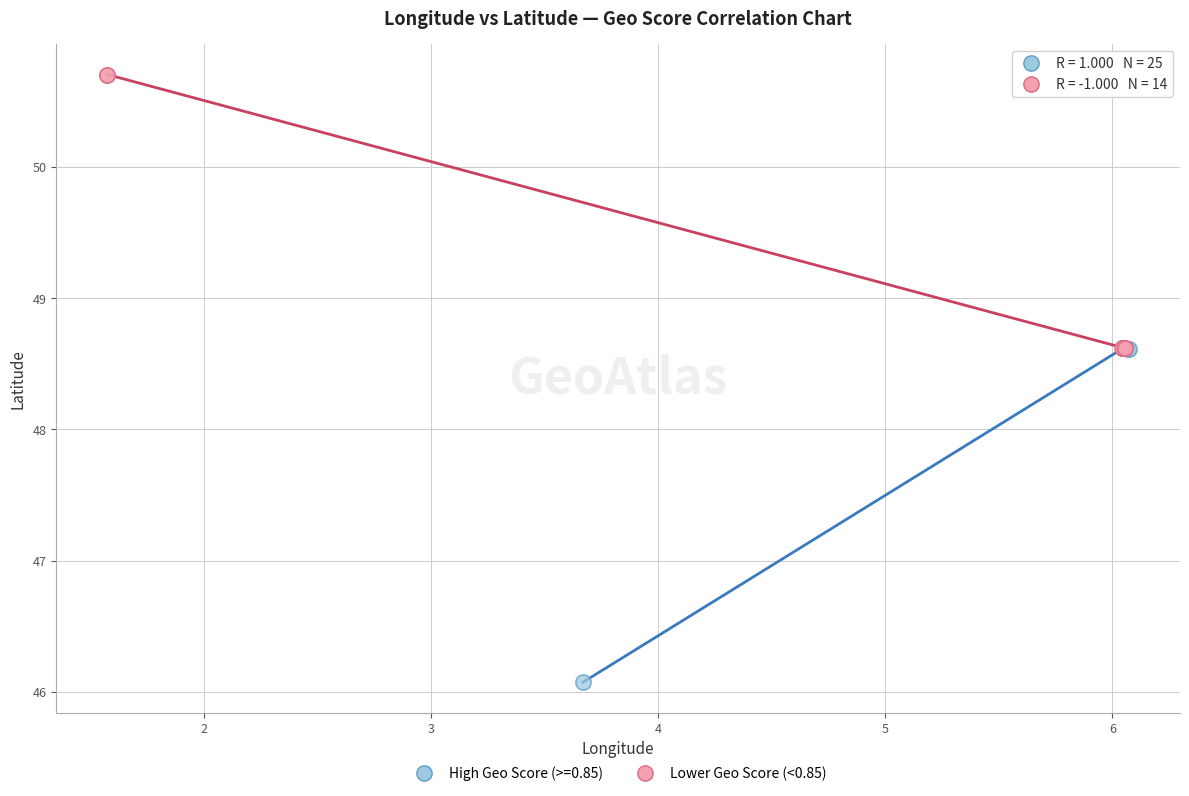

Which series reaches the maximum Y coordinate?

Lower Geo Score (<0.85)